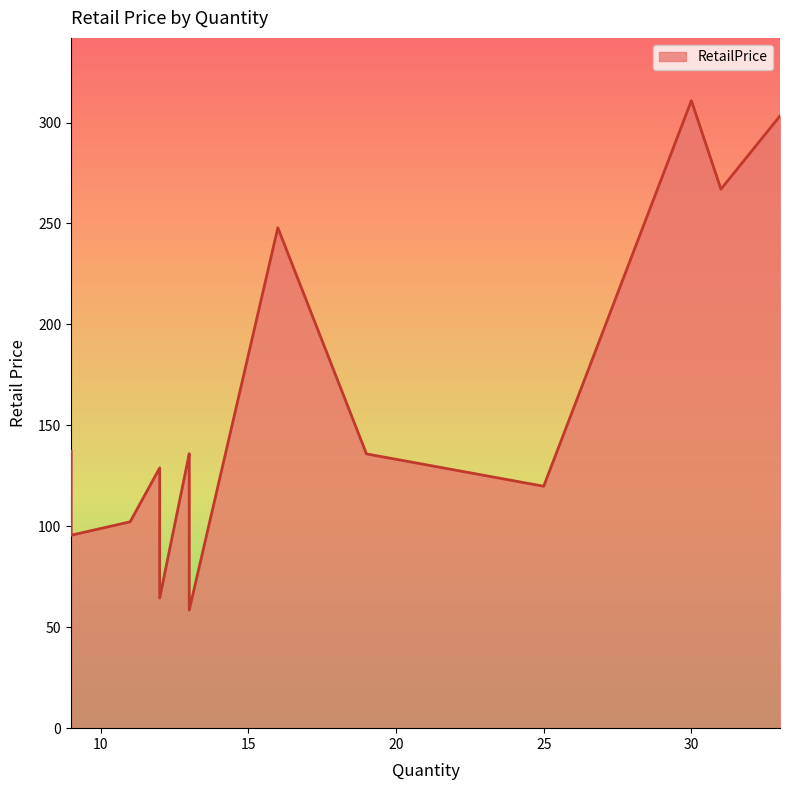

Which label corresponds to the largest value in the chart?

30